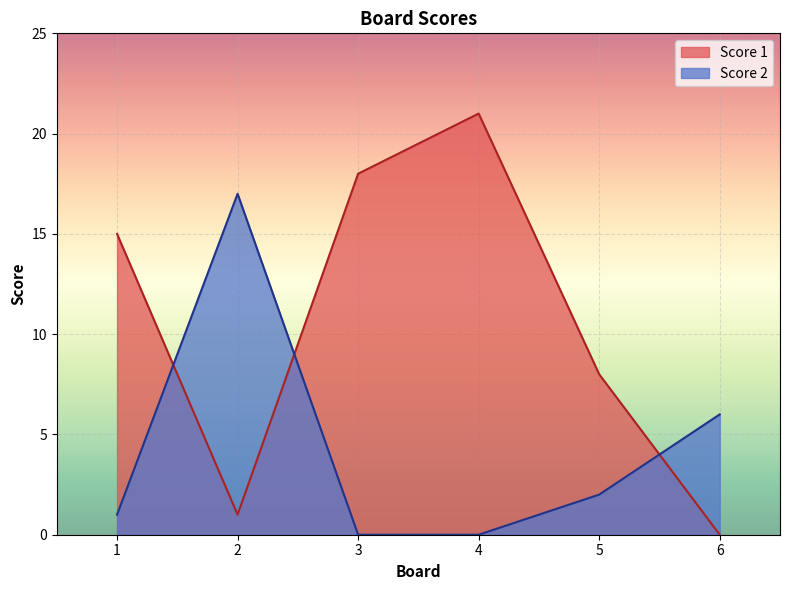

Reading left to right, transcribe all the data shown in this chart.

Score 1: 1=15	2=1	3=18	4=21	5=8	6=0
Score 2: 1=1	2=17	3=0	4=0	5=2	6=6